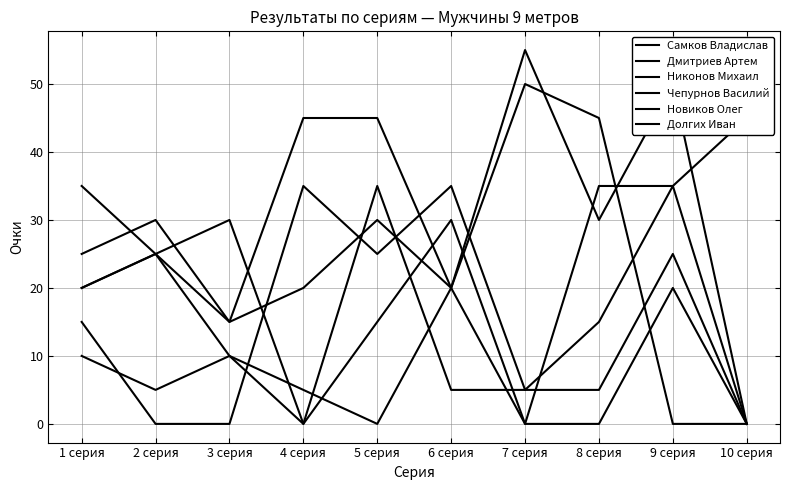

Which category has the highest value in the Новиков Олег series?

1 серия